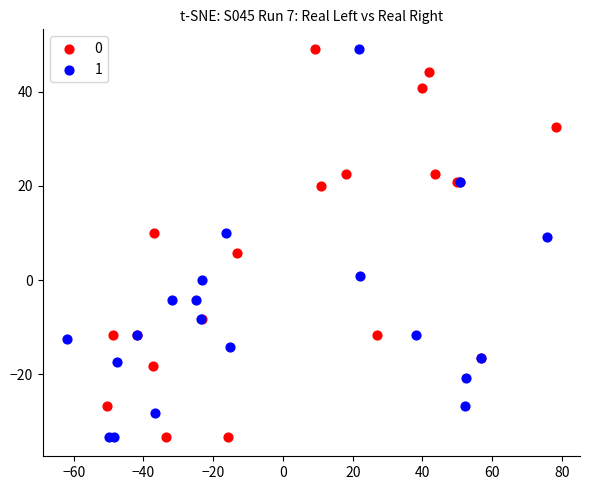

What are all the series names shown in the legend?

0, 1